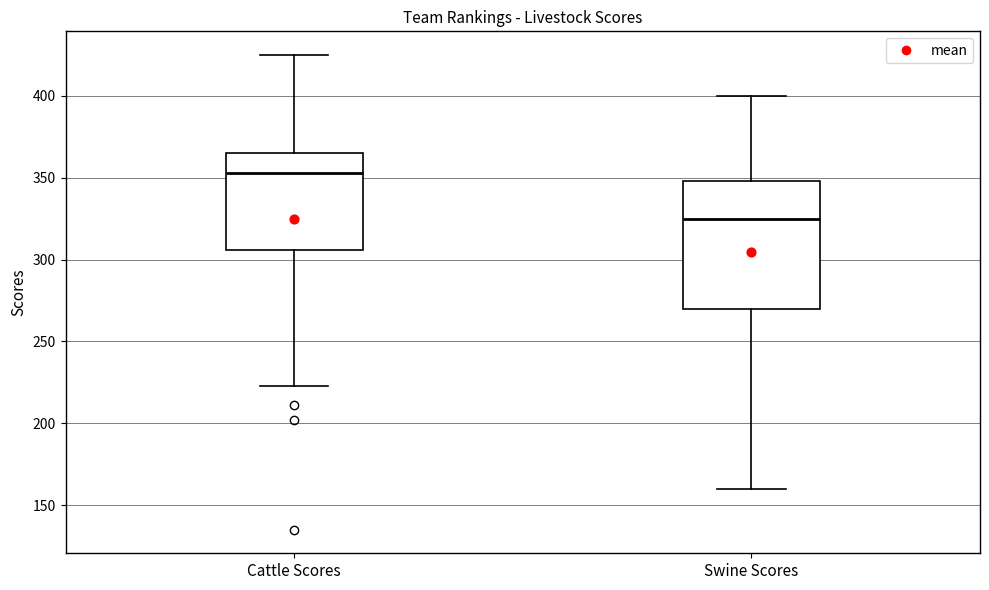

Where does the upper whisker of the box for Cattle Scores end on the y-axis? The values are not printed on the chart, so give them approximately, as read against the axis.

425